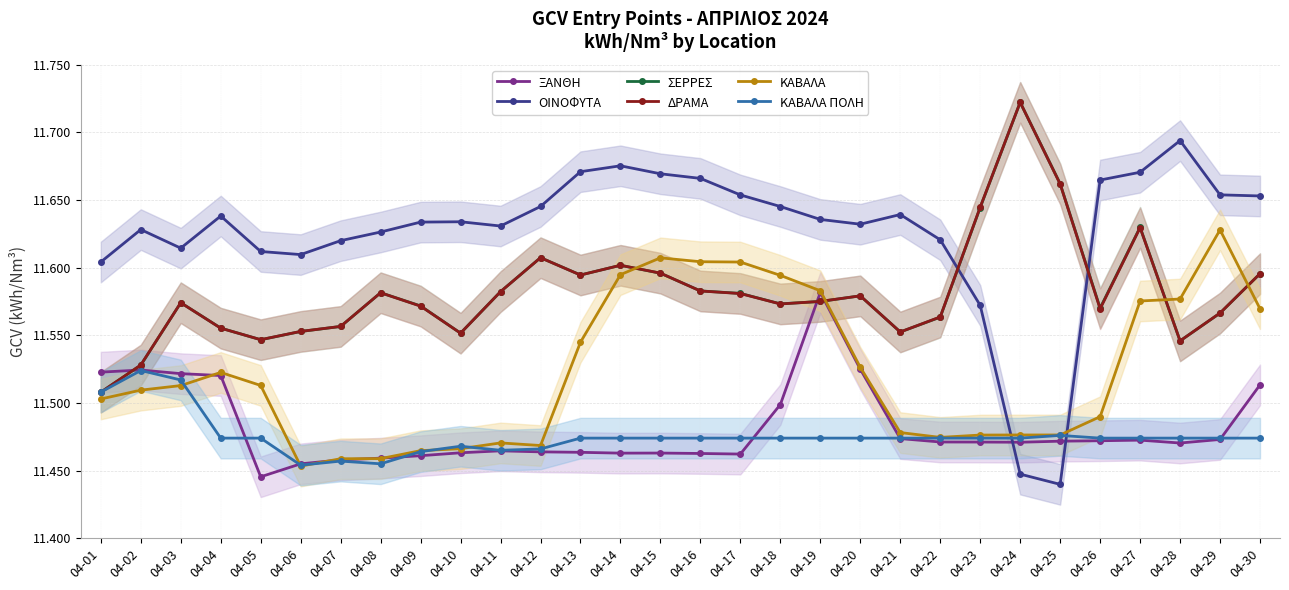

Which category has the lowest value in the ΚΑΒΑΛΑ series?

04-06